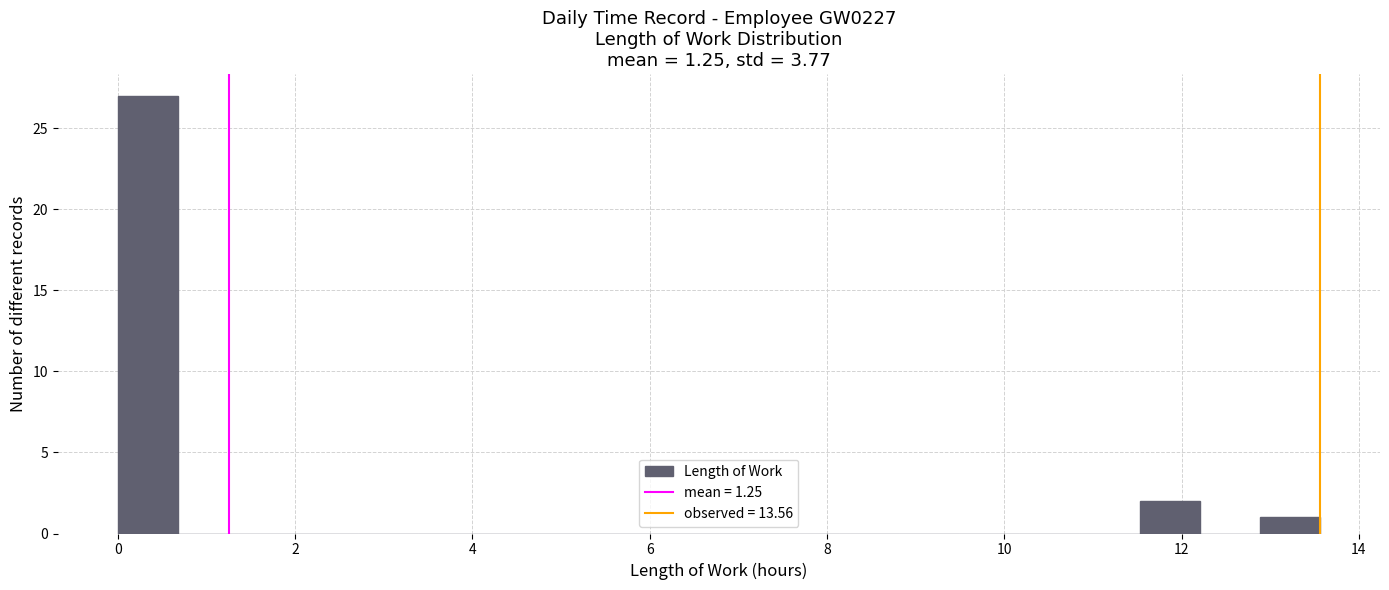

Read against the x-axis, roughly where is the centre of the tallest bar?

0.4